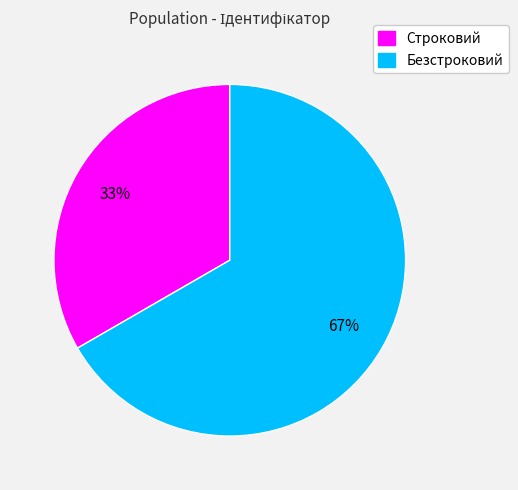

To the nearest percent, what percentage of the pie is Безстроковий?

67%